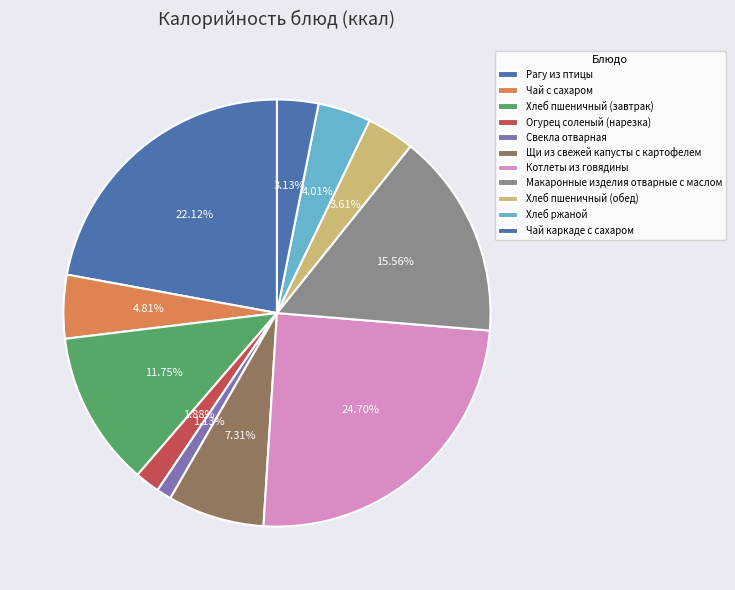

To the nearest percent, what is the difference between the Чай каркаде с сахаром and Огурец соленый (нарезка) slice percentages?

1%